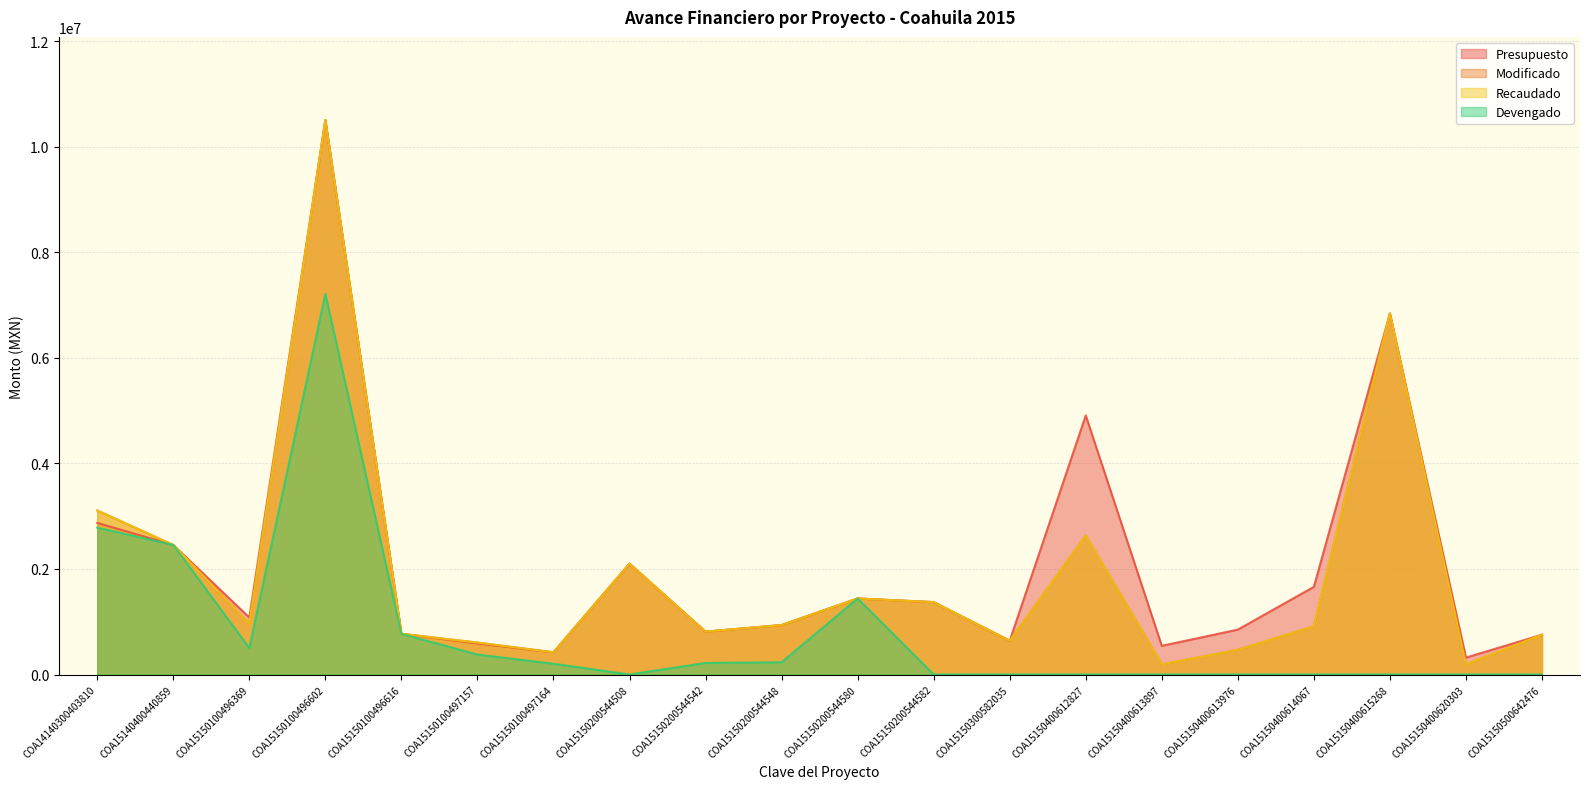

How many interior local valleys does the Recaudado series have?

6